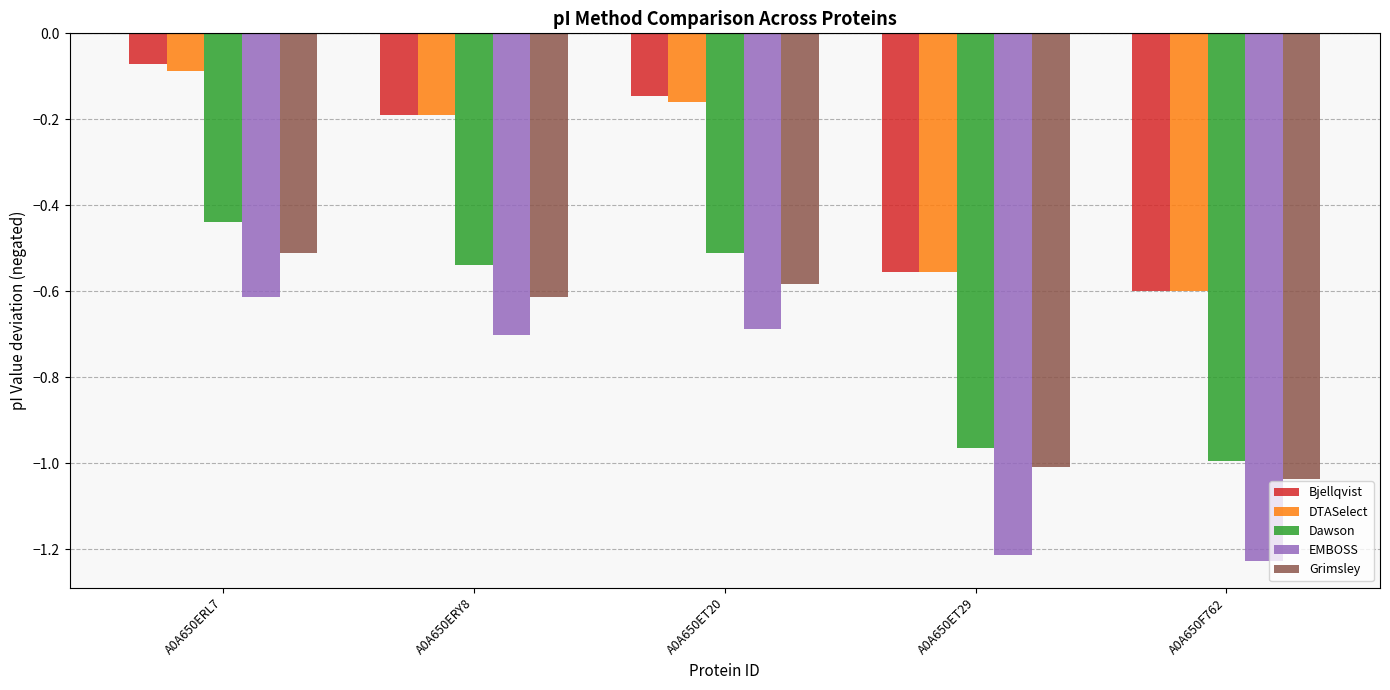

Between A0A650ERL7 and A0A650ET29, which series saw the biggest shift?

EMBOSS